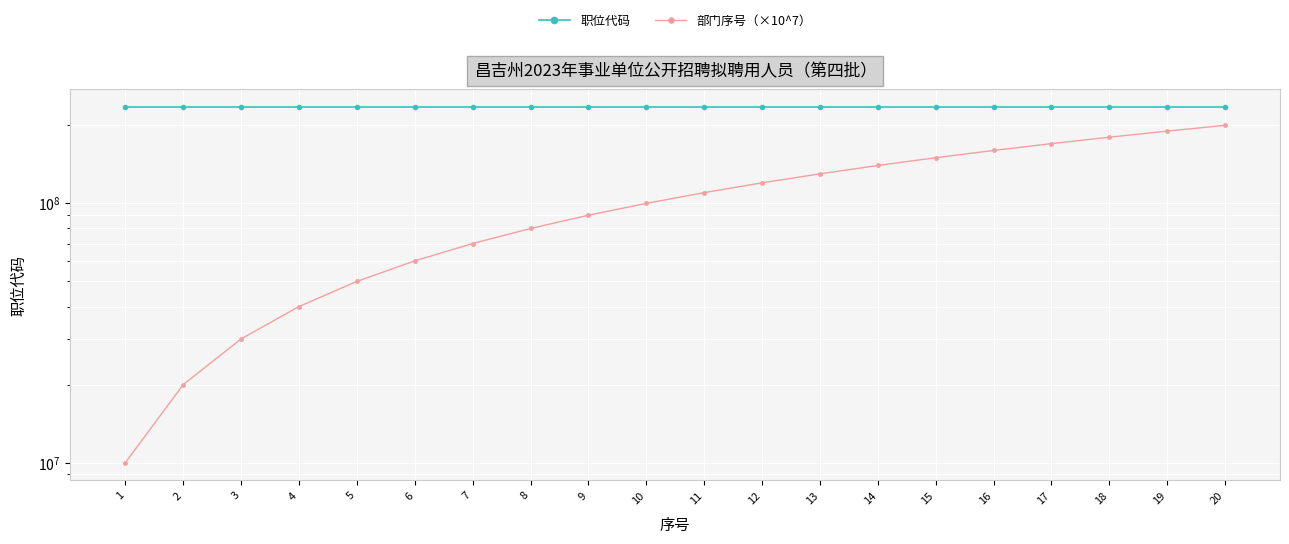

True or false: 职位代码 has more than 0 interior local peaks.

False